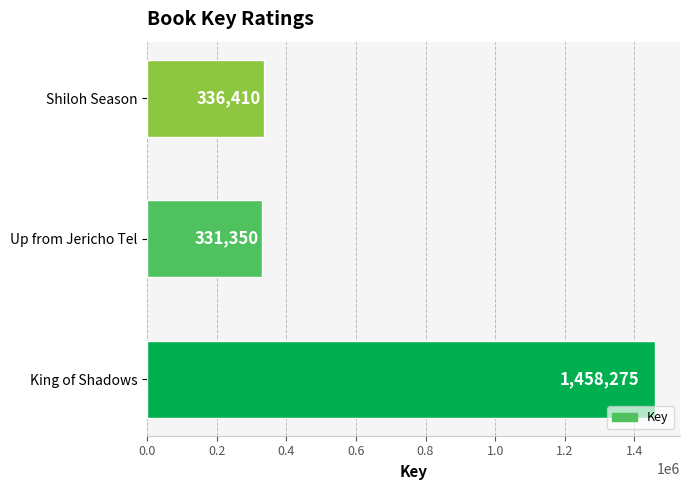

Reading bottom to top, what are all the values shown in this chart?

King of Shadows=1458275	Up from Jericho Tel=331350	Shiloh Season=336410